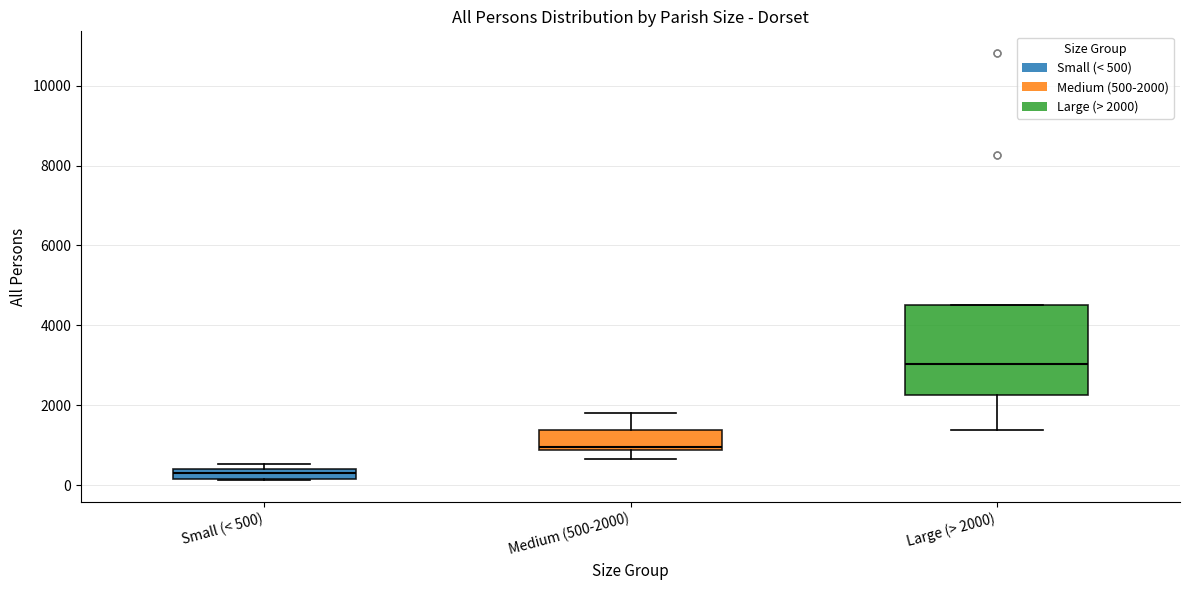

Which box's median line is the lowest?

Small (< 500)